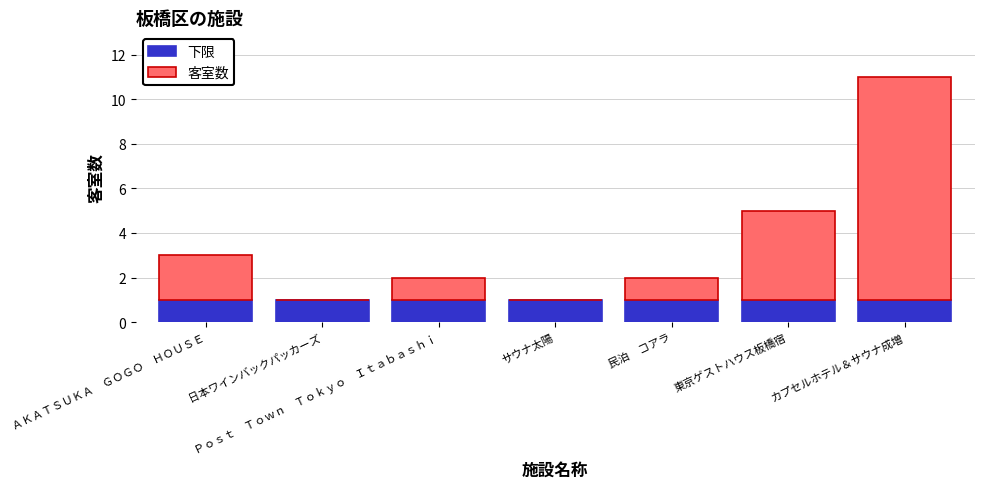

The value of 下限 at Ｐｏｓｔ　Ｔｏｗｎ　Ｔｏｋｙｏ　Ｉｔａｂａｓｈｉ is 1. True or false?

True